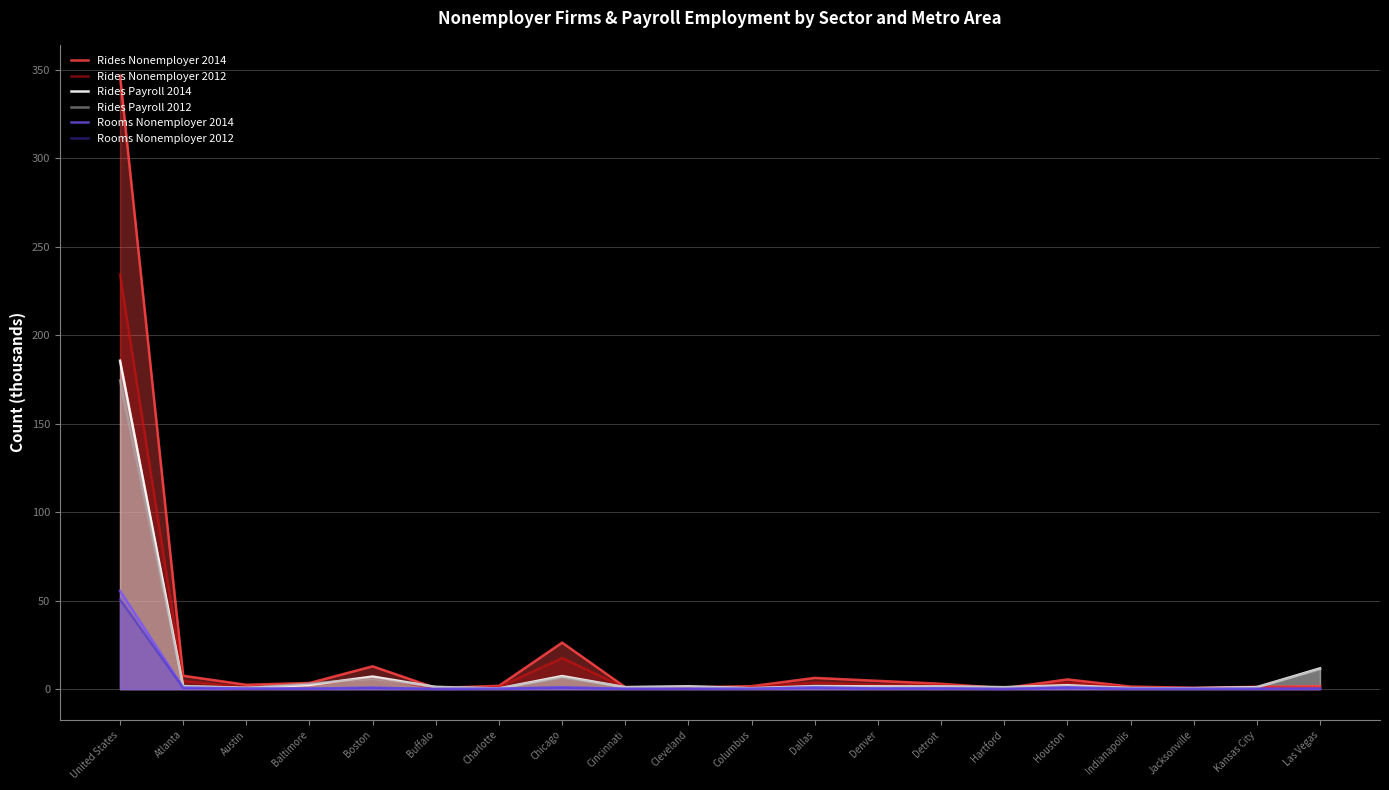

What is the label of the 10th point from the right?

Columbus